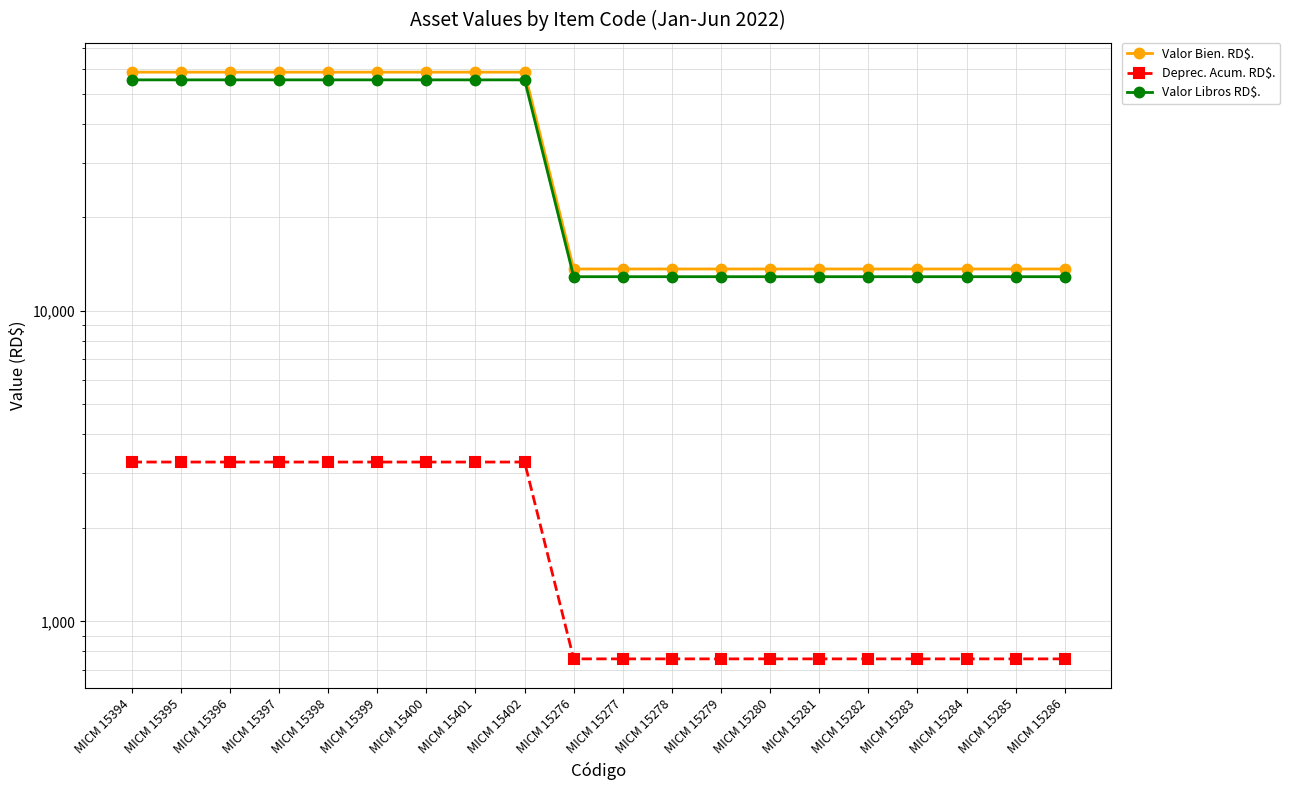

Reading left to right, transcribe all the data shown in this chart.

Valor Bien. RD$.: MICM 15394=58662.0	MICM 15395=58662.0	MICM 15396=58662.0	MICM 15397=58662.0	MICM 15398=58662.0	MICM 15399=58662.0	MICM 15400=58662.0	MICM 15401=58662.0	MICM 15402=58662.0	MICM 15276=13635.5	MICM 15277=13635.5	MICM 15278=13635.5	MICM 15279=13635.5	MICM 15280=13635.5	MICM 15281=13635.5	MICM 15282=13635.5	MICM 15283=13635.5	MICM 15284=13635.5	MICM 15285=13635.5	MICM 15286=13635.5
Deprec. Acum. RD$.: MICM 15394=3258.9	MICM 15395=3258.9	MICM 15396=3258.9	MICM 15397=3258.9	MICM 15398=3258.9	MICM 15399=3258.9	MICM 15400=3258.9	MICM 15401=3258.9	MICM 15402=3258.9	MICM 15276=757.5	MICM 15277=757.5	MICM 15278=757.5	MICM 15279=757.5	MICM 15280=757.5	MICM 15281=757.5	MICM 15282=757.5	MICM 15283=757.5	MICM 15284=757.5	MICM 15285=757.5	MICM 15286=757.5
Valor Libros RD$.: MICM 15394=55402.0	MICM 15395=55402.0	MICM 15396=55402.0	MICM 15397=55402.0	MICM 15398=55402.0	MICM 15399=55402.0	MICM 15400=55402.0	MICM 15401=55402.0	MICM 15402=55402.0	MICM 15276=12877.0	MICM 15277=12877.0	MICM 15278=12877.0	MICM 15279=12877.0	MICM 15280=12877.0	MICM 15281=12877.0	MICM 15282=12877.0	MICM 15283=12877.0	MICM 15284=12877.0	MICM 15285=12877.0	MICM 15286=12877.0